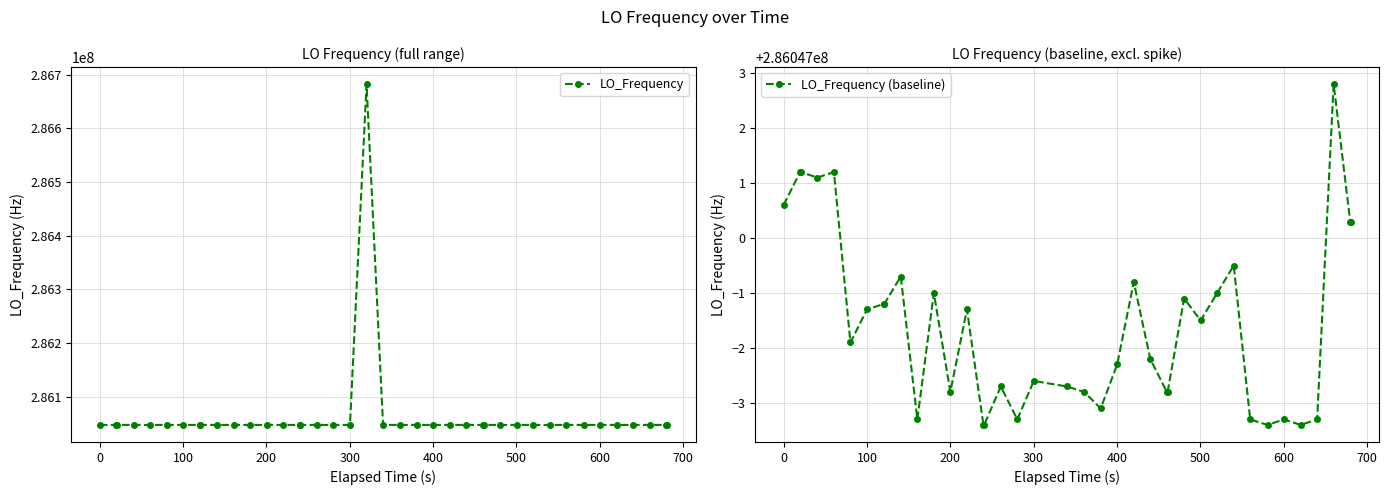

True or false: LO_Frequency has more than 1 points higher than both neighbors.

True